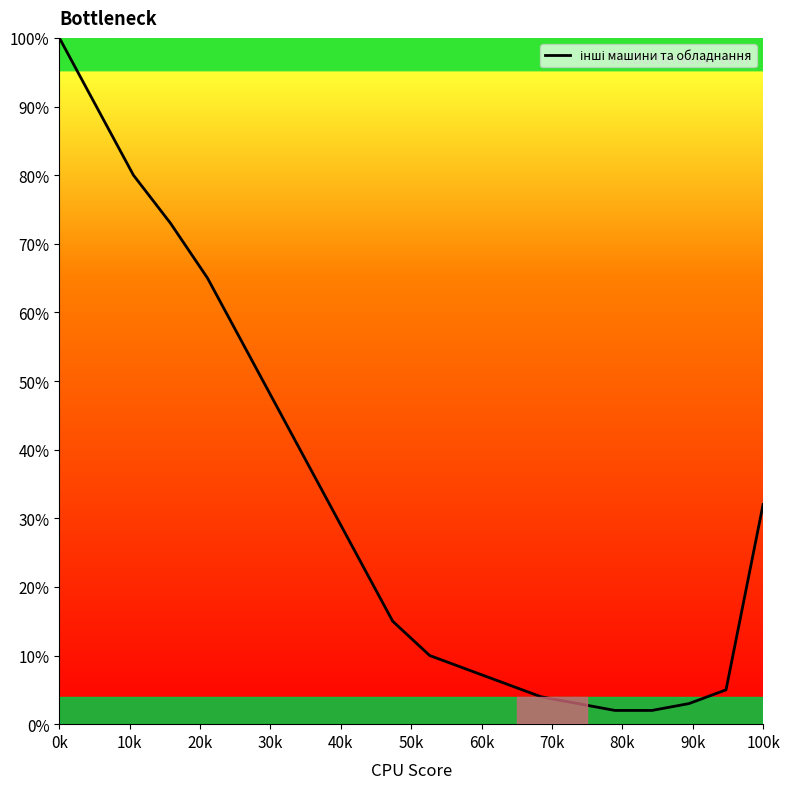

How many values are below 25?

10